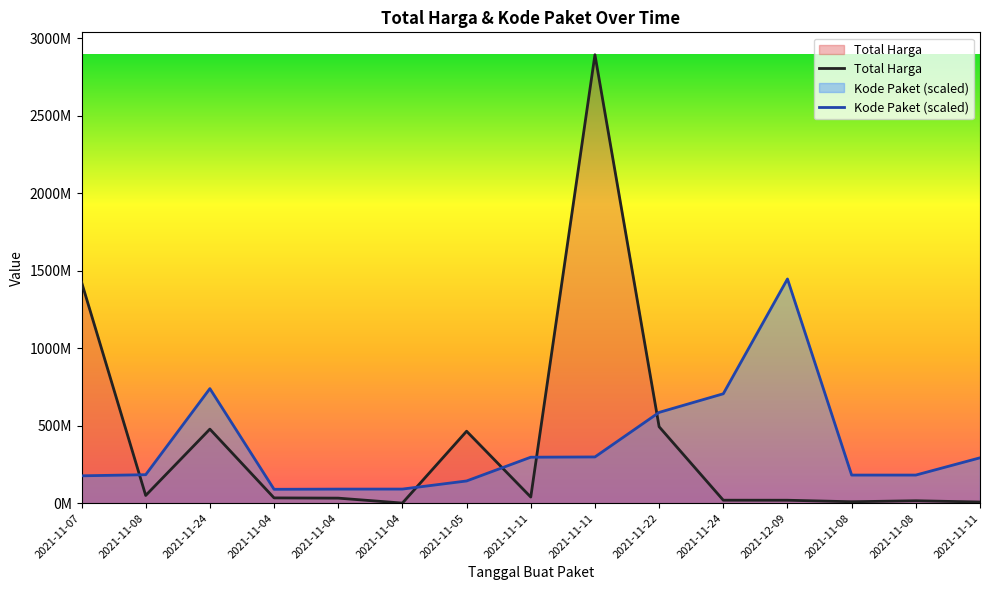

What is the value of the Total Harga point at the 15th from the left?

39440000.0